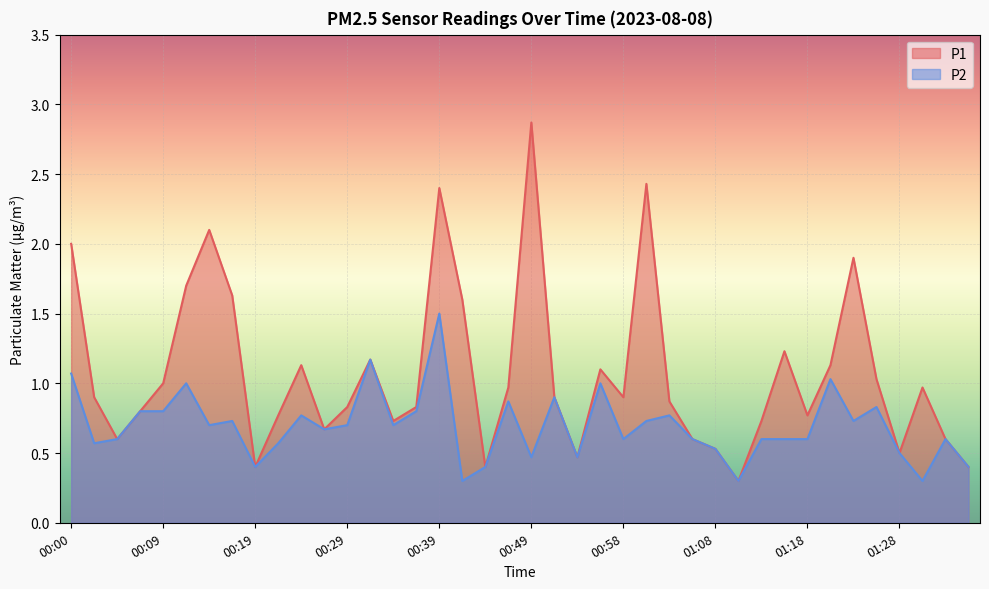

Rank the categories by P2 value from lowest to highest.

00:41, 01:11, 01:31, 00:19, 00:44, 01:36, 00:49, 00:53, 01:28, 01:08, 00:02, 00:22, 00:04, 00:58, 01:06, 01:13, 01:16, 01:18, 01:33, 00:26, 00:14, 00:29, 00:34, 00:17, 01:01, 01:23, 00:24, 01:03, 00:07, 00:09, 00:36, 01:26, 00:46, 00:51, 00:12, 00:56, 01:21, 00:00, 00:31, 00:39